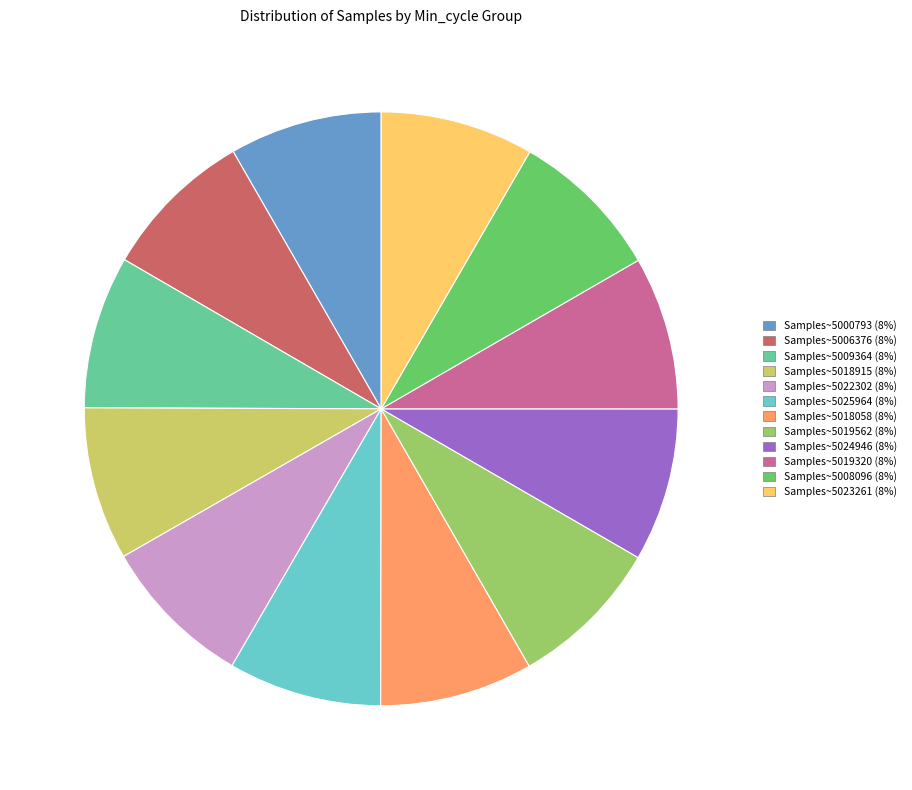

How many segments does this pie chart have?

12